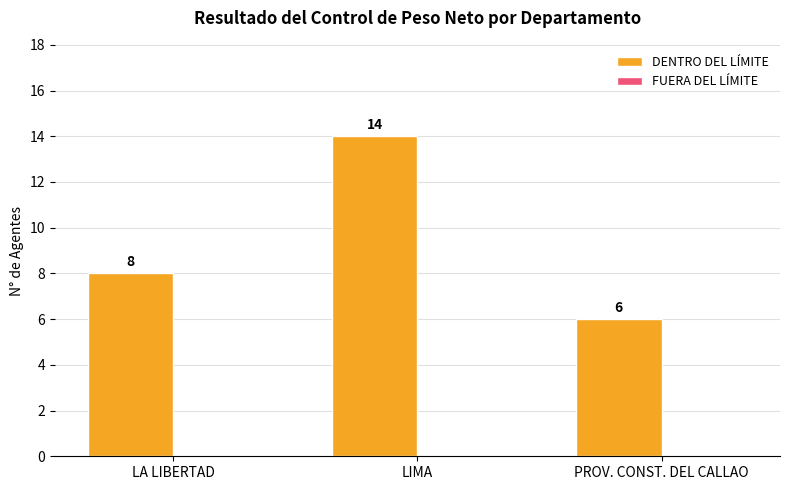

How many data points are less than 8?

1